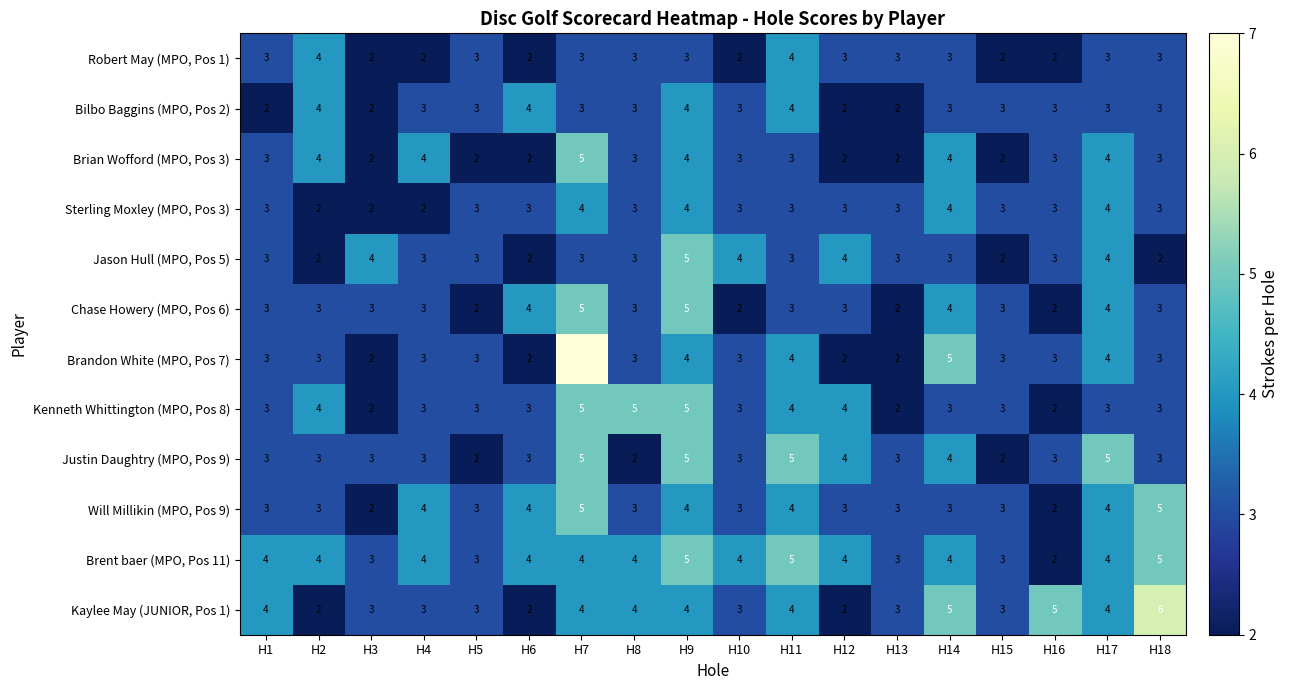

True or false: Brent baer (MPO, Pos 11) has a value of 4 at H6.

True